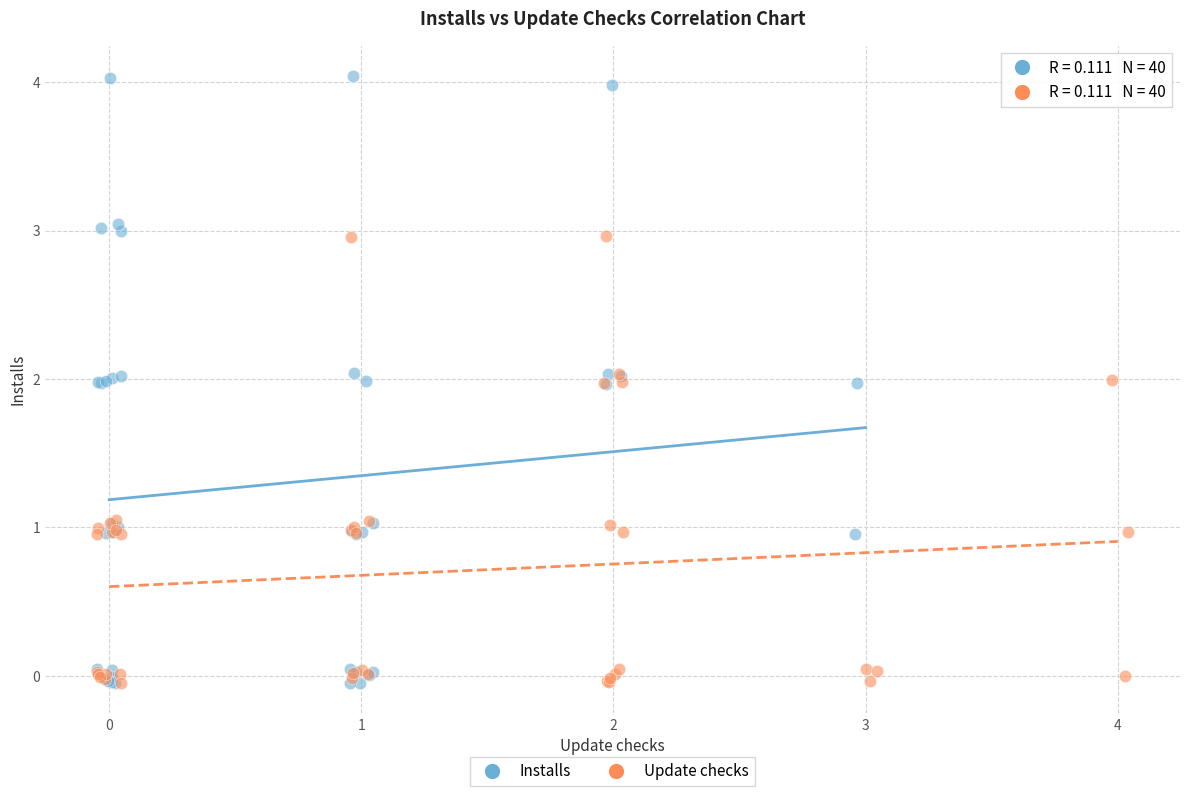

What are all the series names shown in the legend?

Installs, Update checks